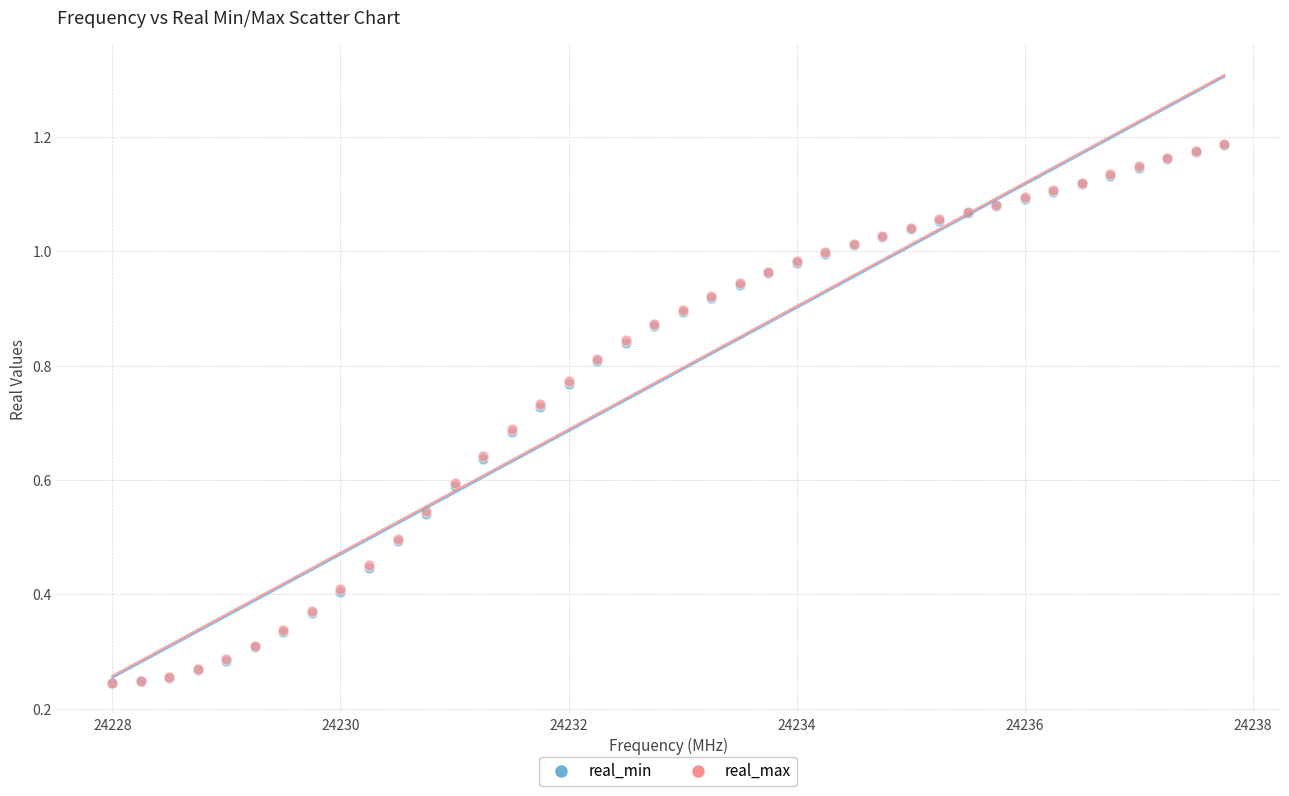

What are all the series names shown in the legend?

real_min, real_max